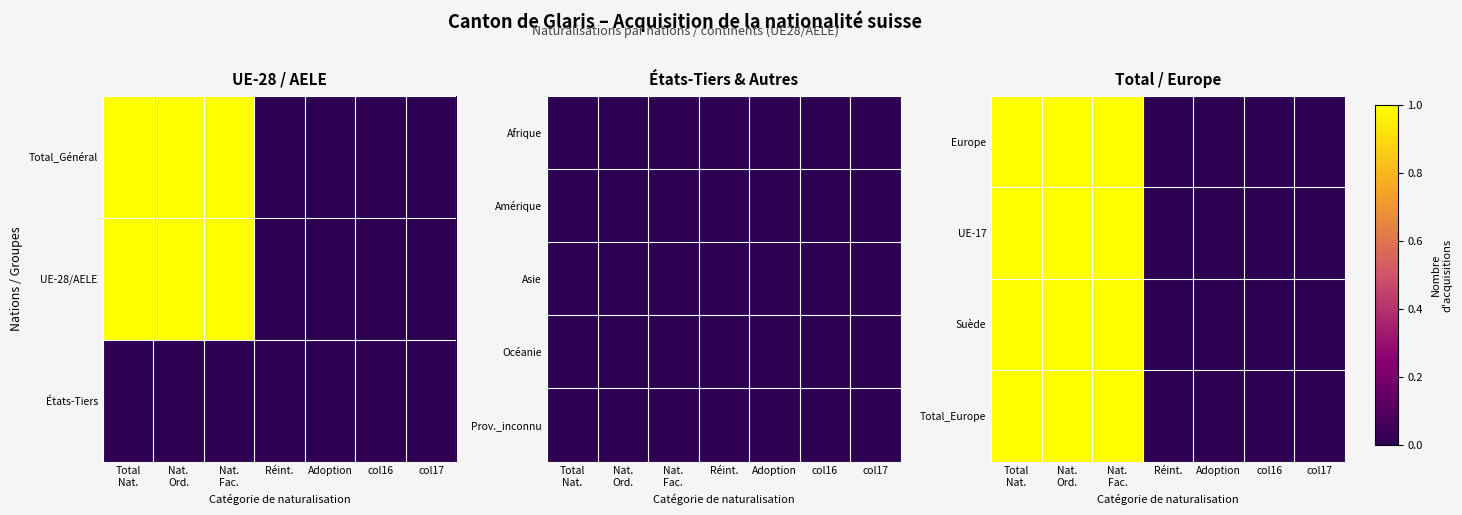

What is the sum of the Suède values at Nat. Fac. and col17?

1